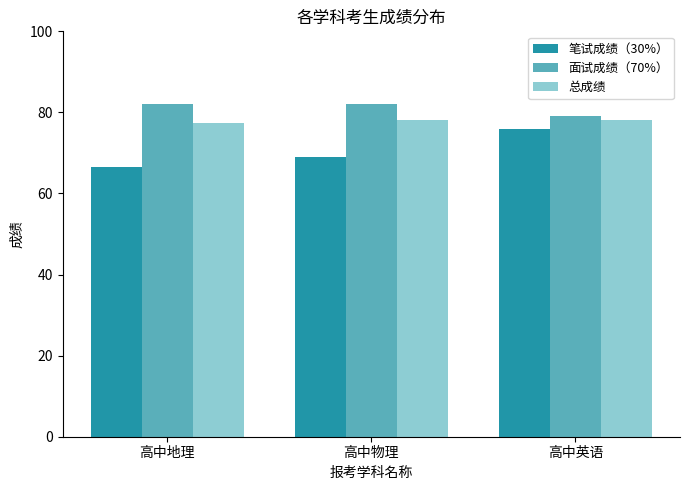

What is the spread (max minus min) of values at 高中物理?

13.0